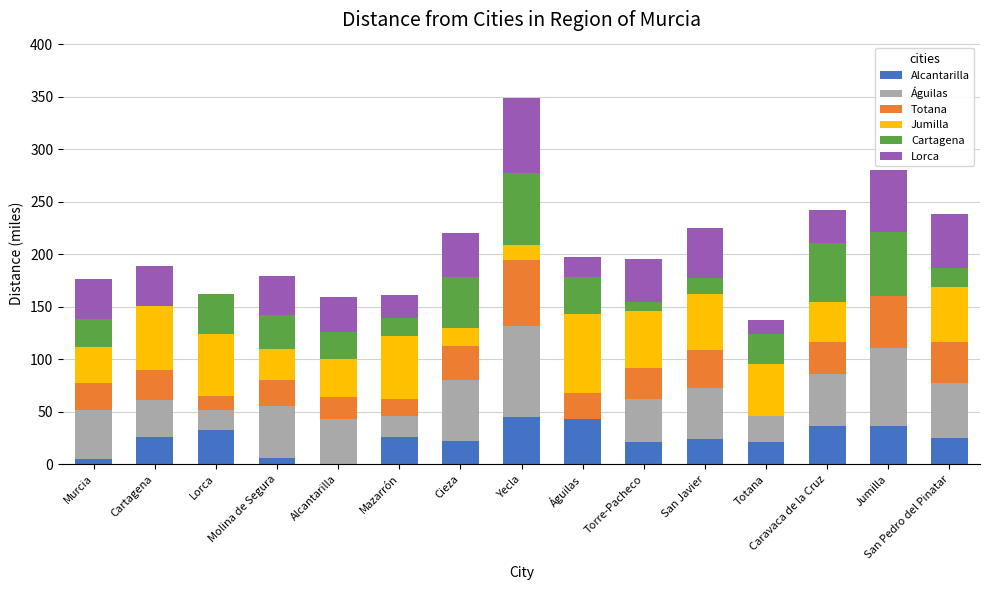

How many series are shown in this chart?

6